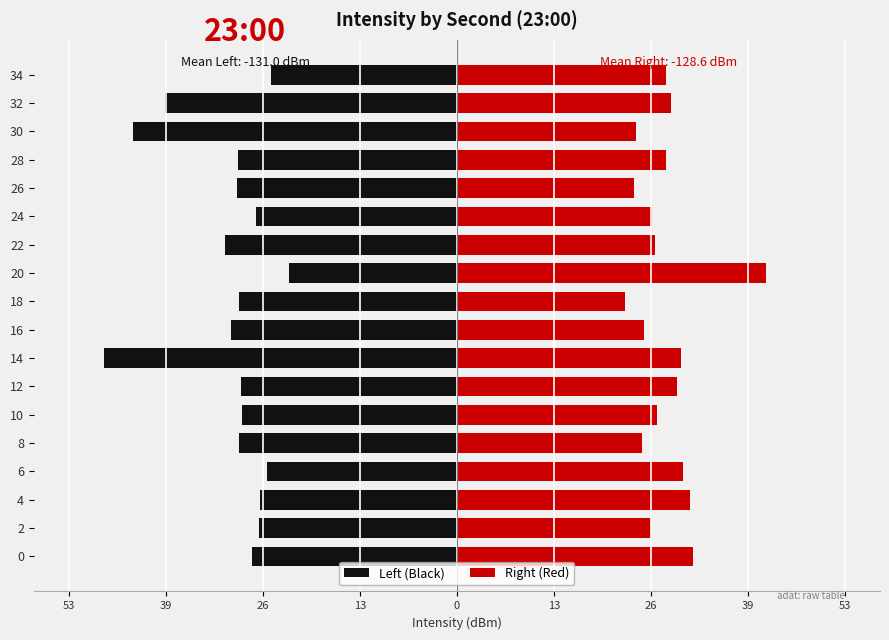

Reading right to left, extract all data points from this chart.

Left (Black): -25.5	-40.0	-44.4	-30.0	-30.1	-27.5	-31.7	-23.0	-29.8	-30.9	-48.3	-29.6	-29.4	-29.8	-26.0	-27.0	-27.1	-28.1
Right (Red): 28.6	29.4	24.6	28.7	24.3	26.7	27.2	42.3	23.0	25.6	30.7	30.1	27.4	25.3	31.0	31.9	26.6	32.3